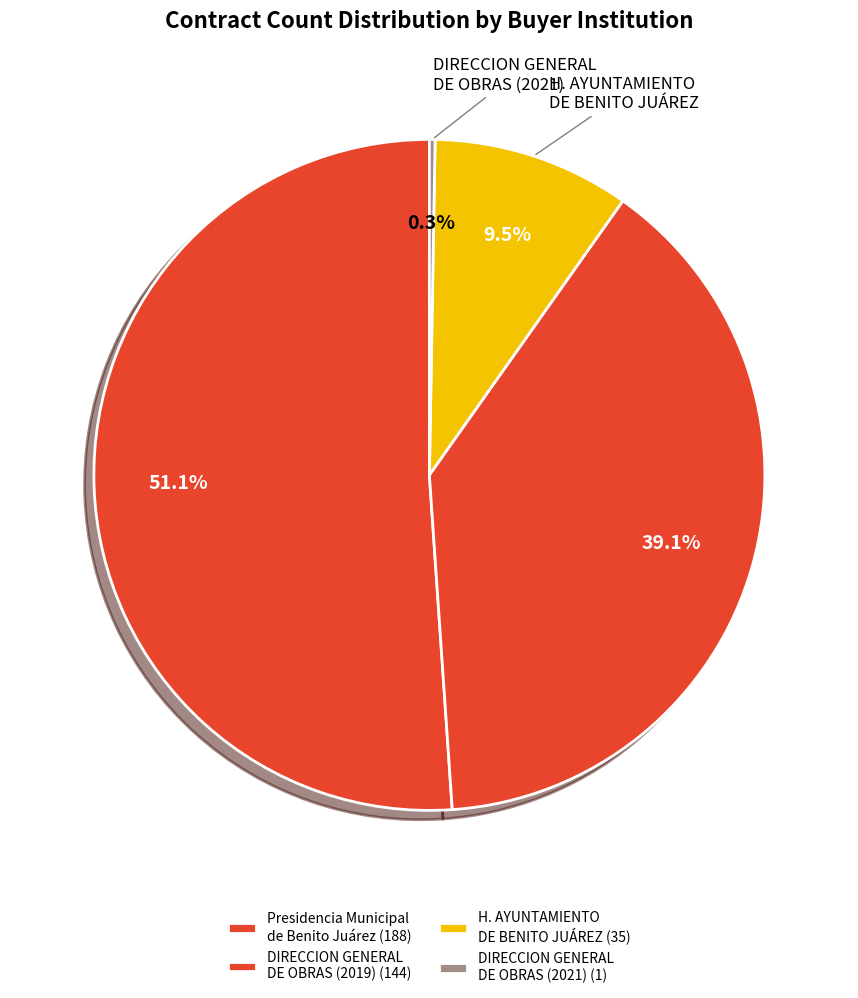

What is the change in value from Presidencia Municipal de Benito Juárez to DIRECCION GENERAL DE OBRAS (2019)?

-44